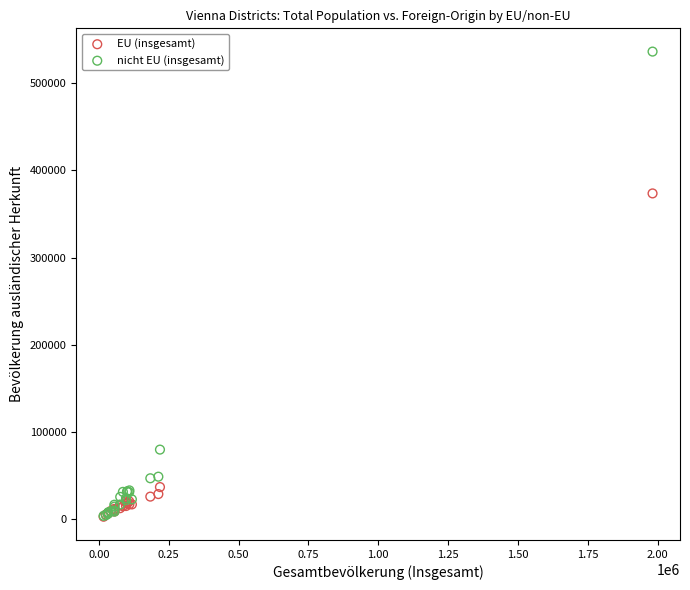

In the nicht EU (insgesamt) series, what Y value is closest to 270023?

79895